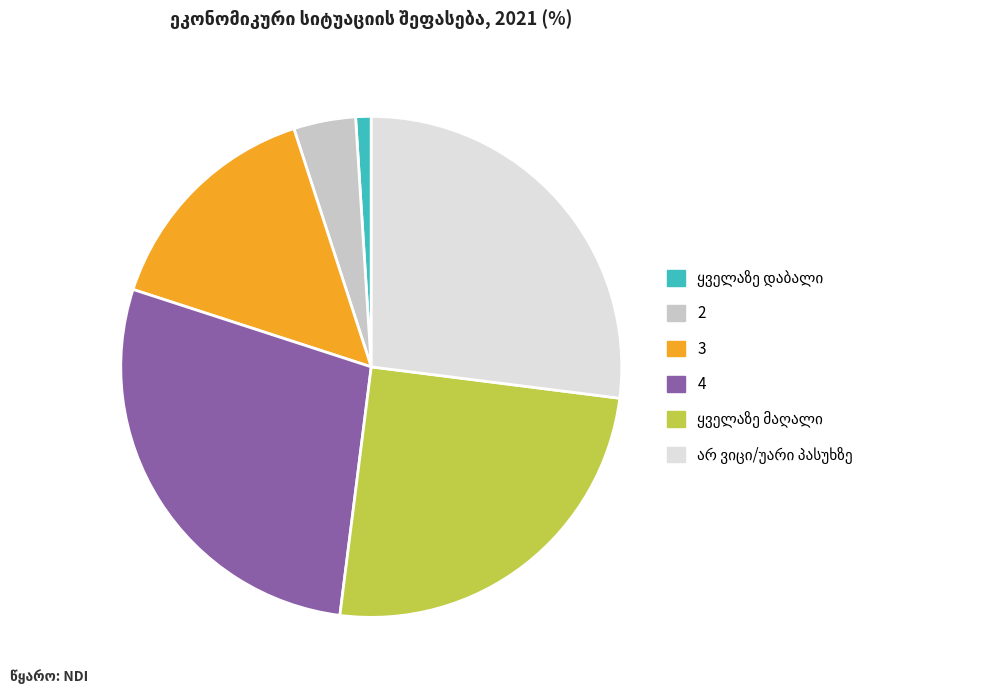

Which has a higher value, 2 or 4?

4